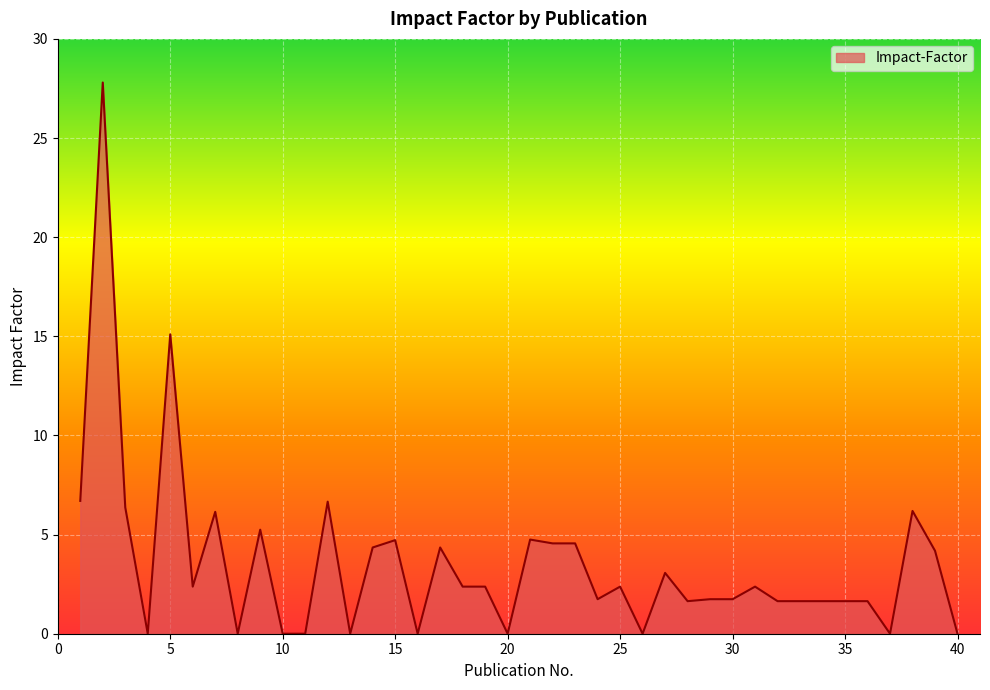

True or false: the data has more than 0 interior local peaks.

True